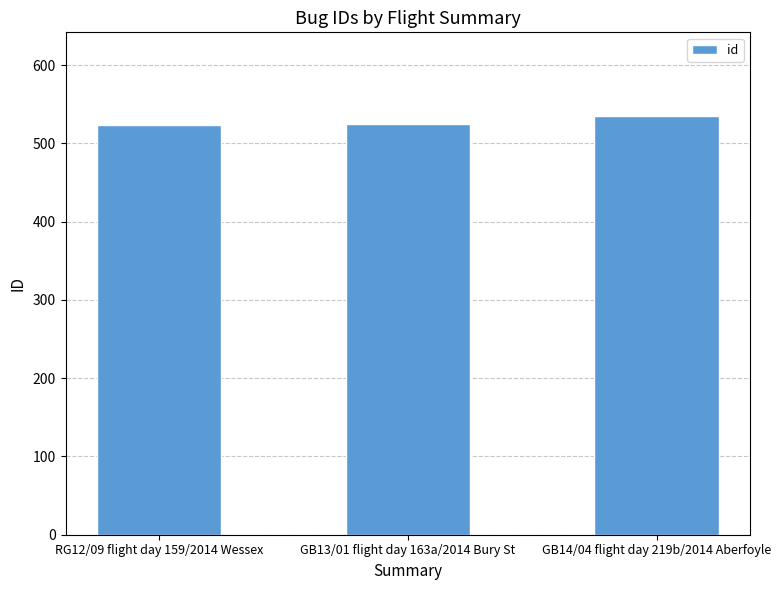

What is the value of the 1st bar from the left?

524